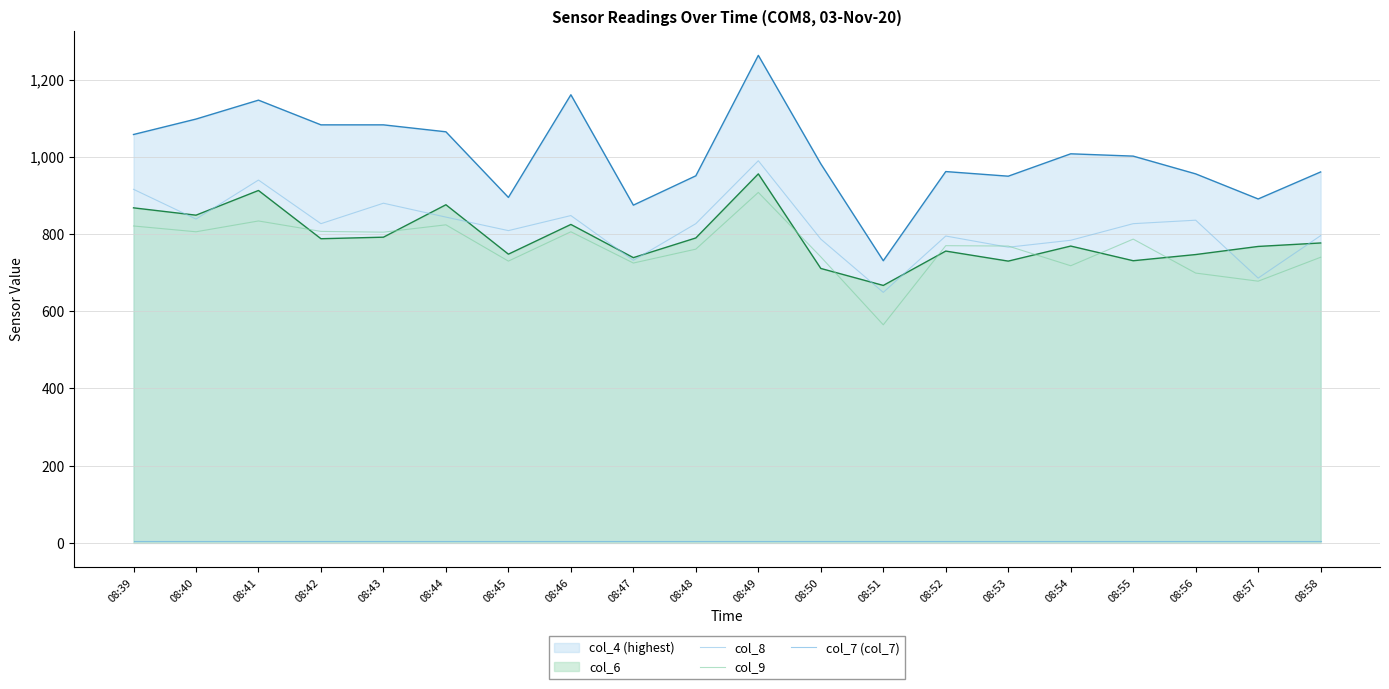

How many lines are shown in the chart?

5